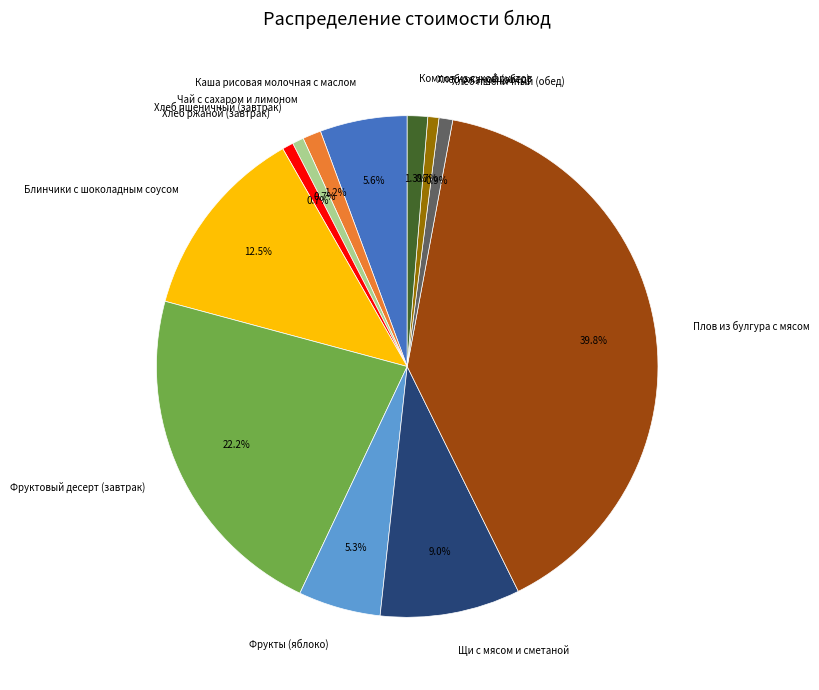

Count the number of slices in the pie.

12